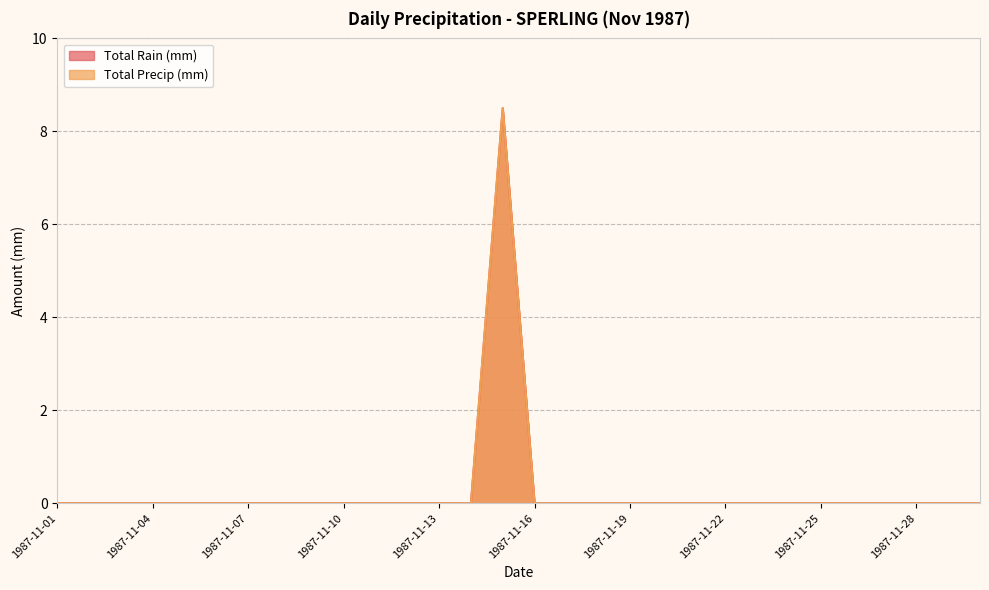

Which has a higher value, 1987-11-11 or 1987-11-19?

1987-11-11